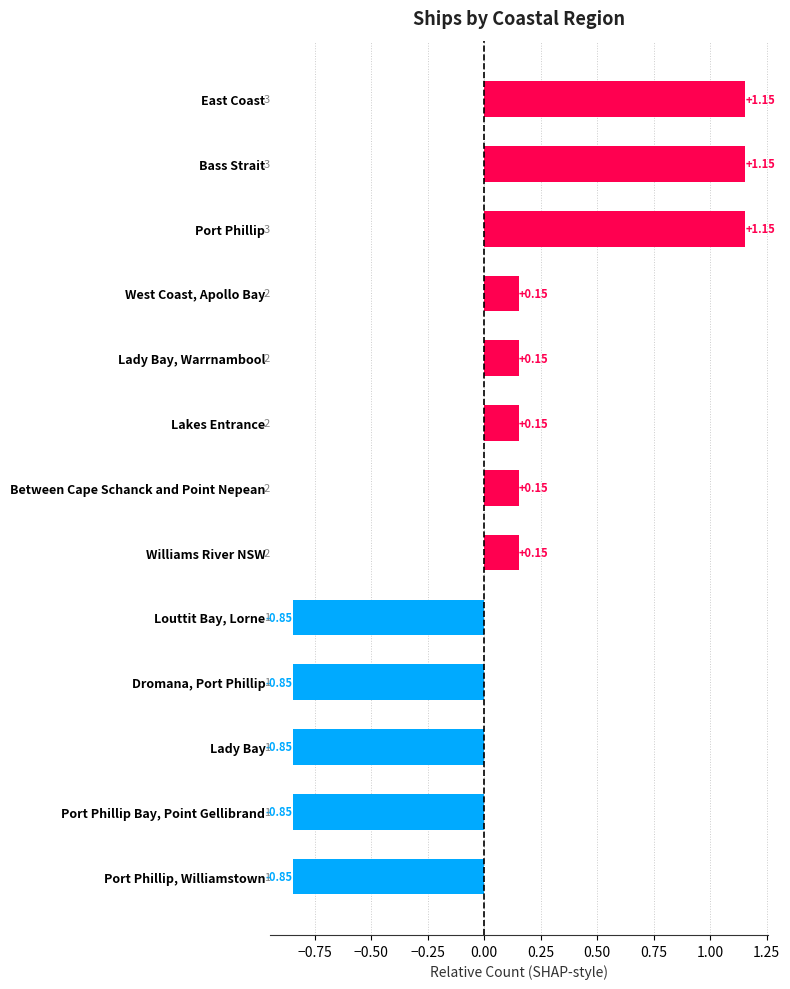

What is the difference between the second highest and minimum values?

2.0